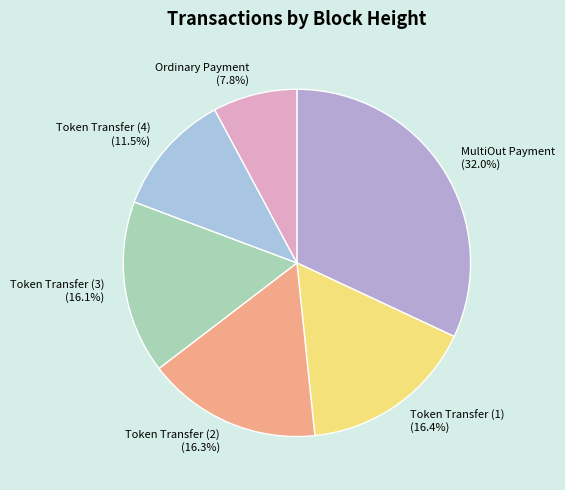

To the nearest percent, what is the average slice percentage?

17%